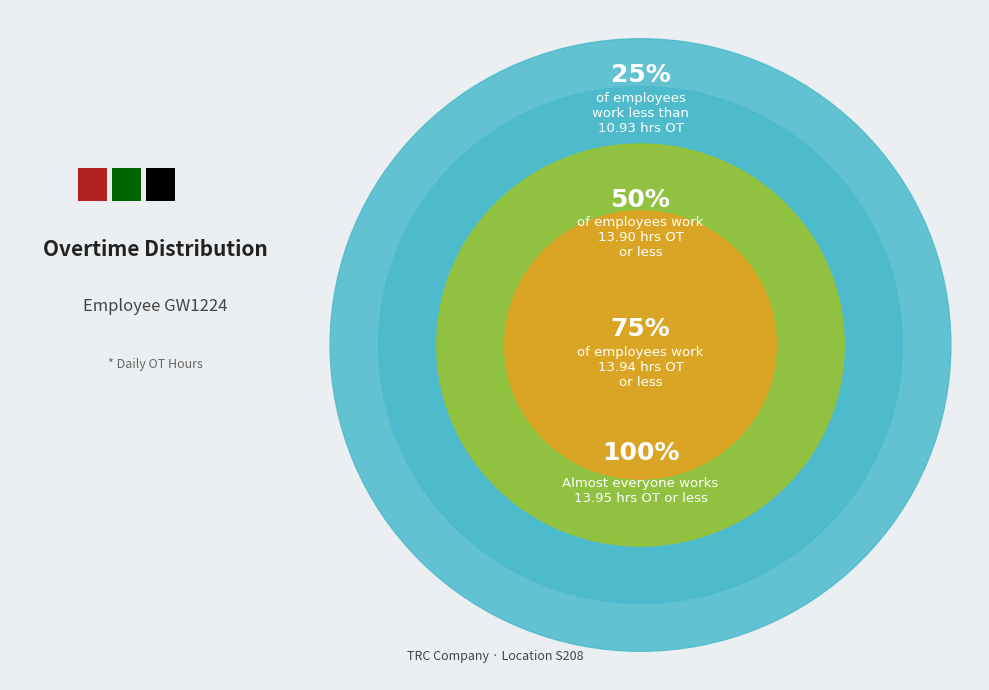

Is there any slice that represents more than half of the pie?

No